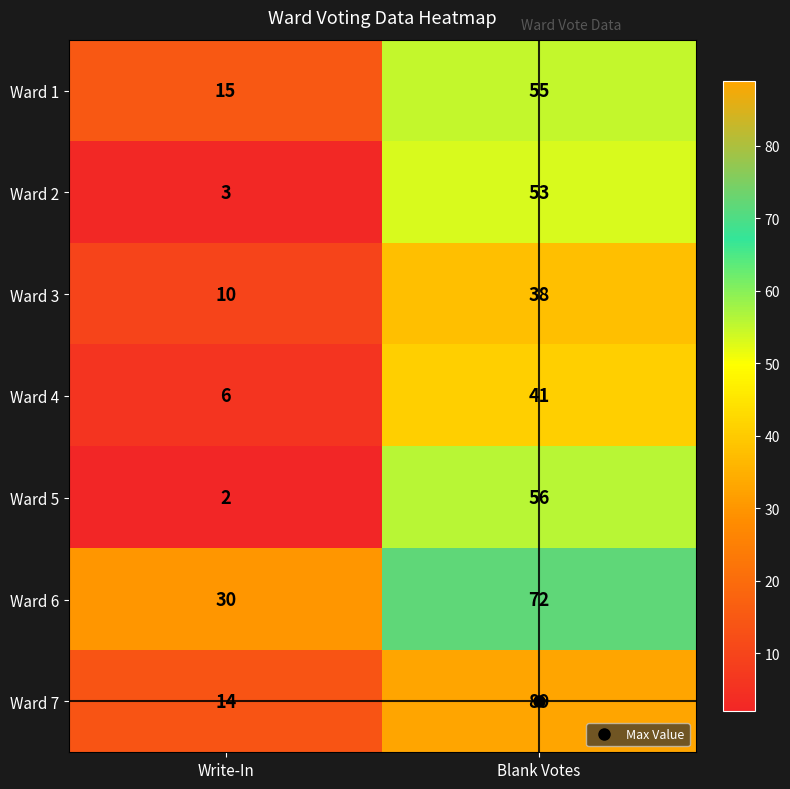

How many values in the Ward 4 series are below 41?

1